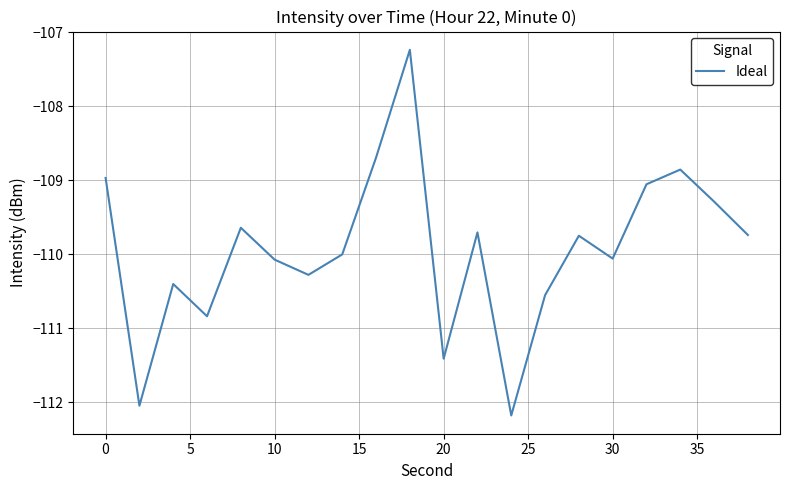

What is the greatest value displayed?

-107.2